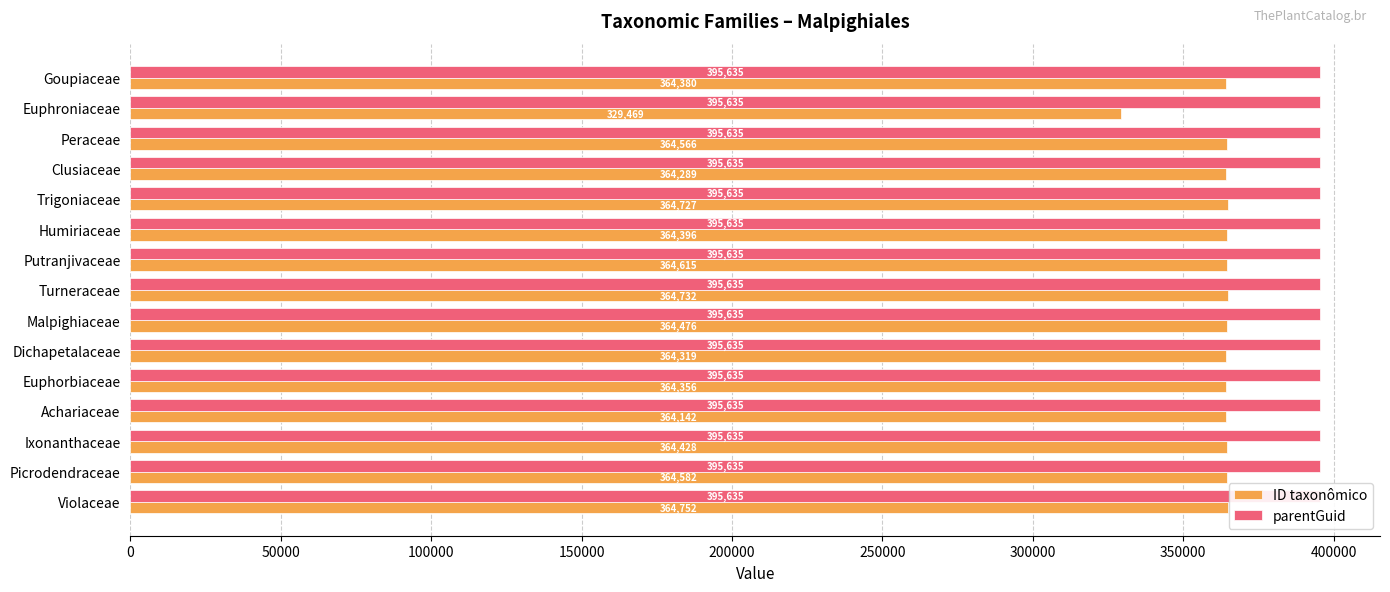

How many categories are shown in the chart?

15